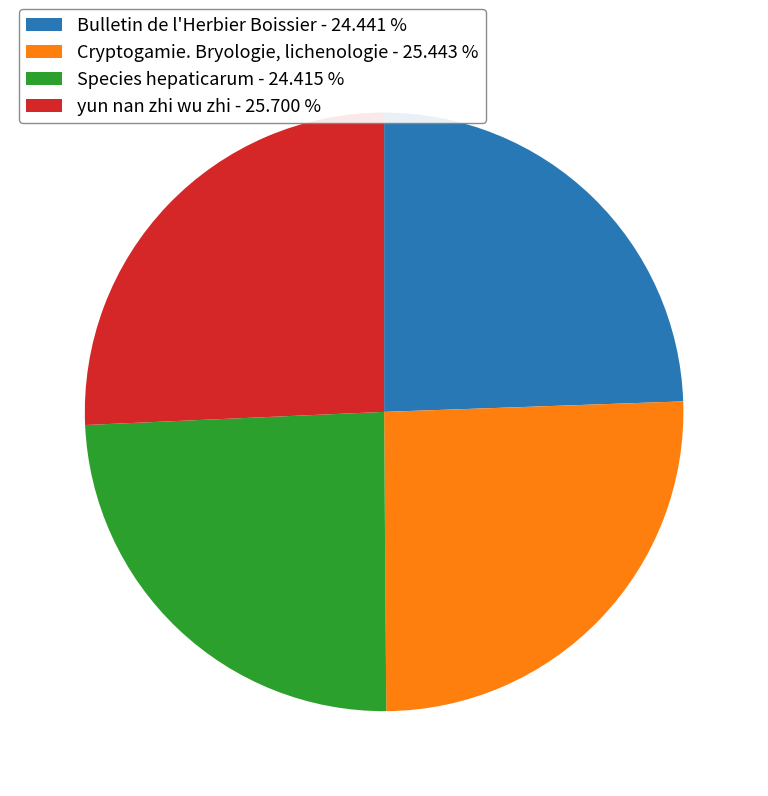

How many segments does this pie chart have?

4